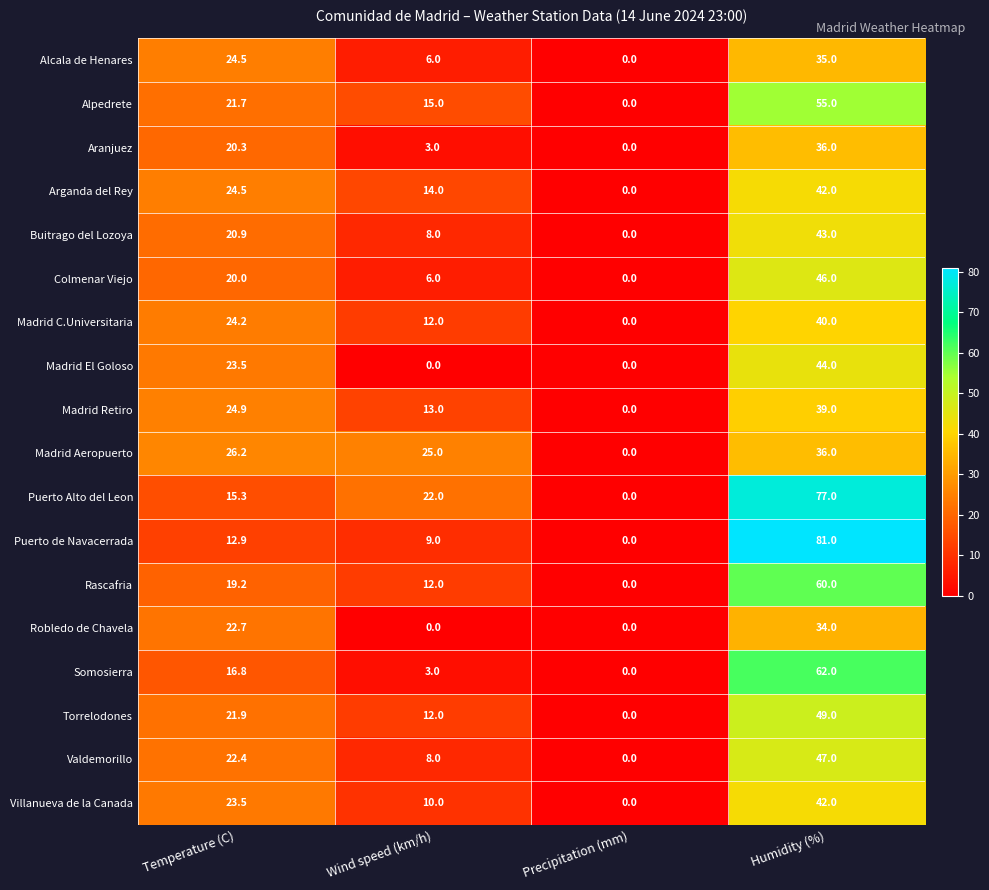

The value of Alpedrete at Wind speed (km/h) is 3.3. True or false?

False